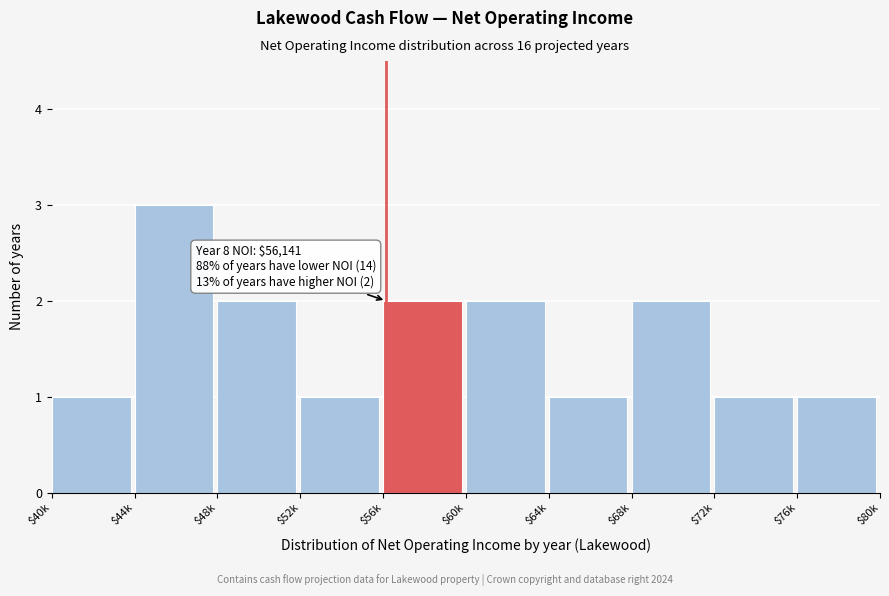

Reading left to right, list all the values displayed in this chart.

1	3	2	1	2	2	1	2	1	1